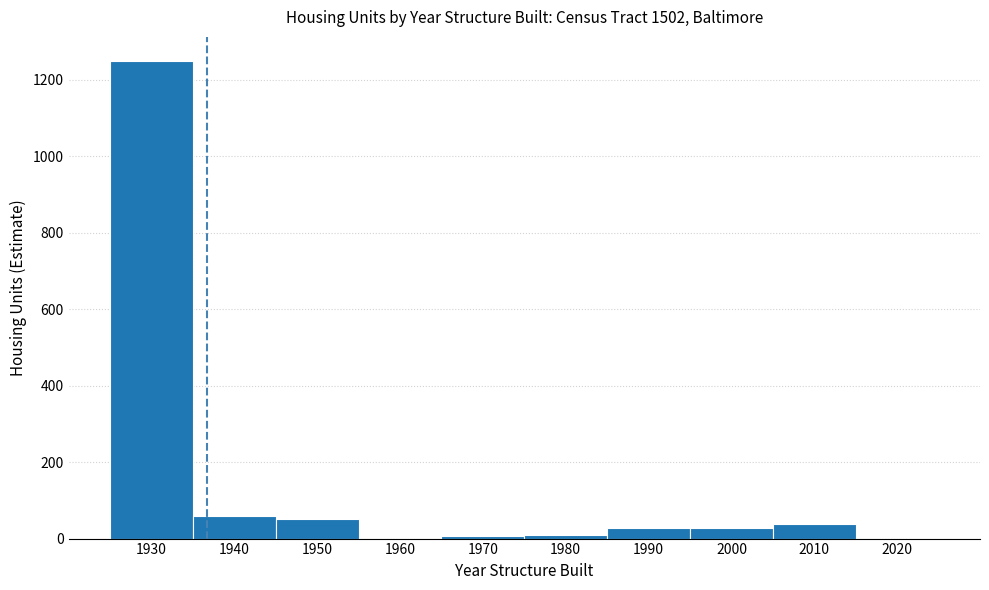

Reading left to right, list every bar in this chart as the range it spans on the x-axis followed by its height. The values are not printed on the chart, so give them approximately, as read against the axis.

1925 to 1935: 1240
1935 to 1945: 60
1945 to 1955: 60
1955 to 1965: 0
1965 to 1975: under 20
1975 to 1985: under 20
1985 to 1995: 20
1995 to 2005: 20
2005 to 2015: 40
2015 to 2025: 0